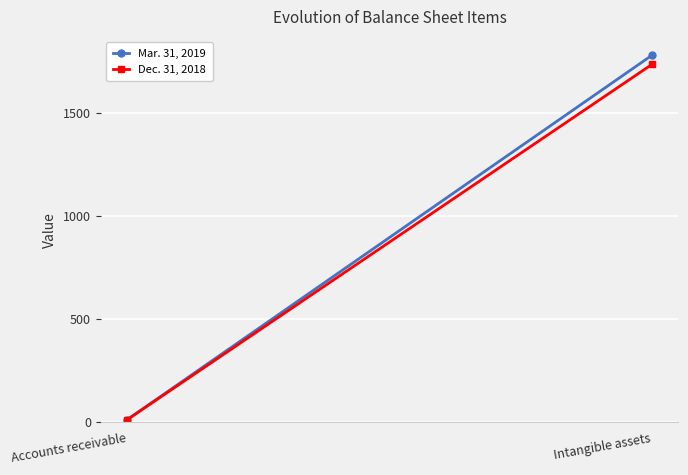

Reading left to right, extract all data points from this chart.

Mar. 31, 2019: 11.6	1779.3
Dec. 31, 2018: 11.5	1735.1